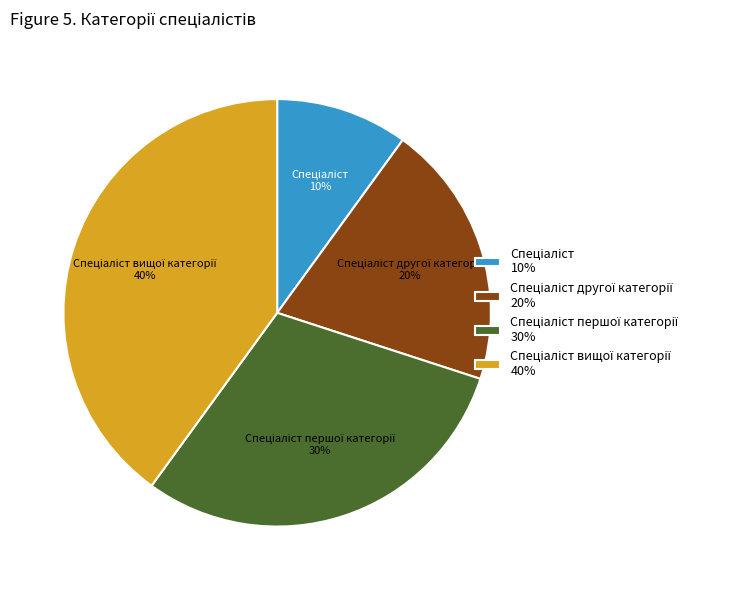

To the nearest percent, what is the difference between the largest and smallest slice percentages?

30%